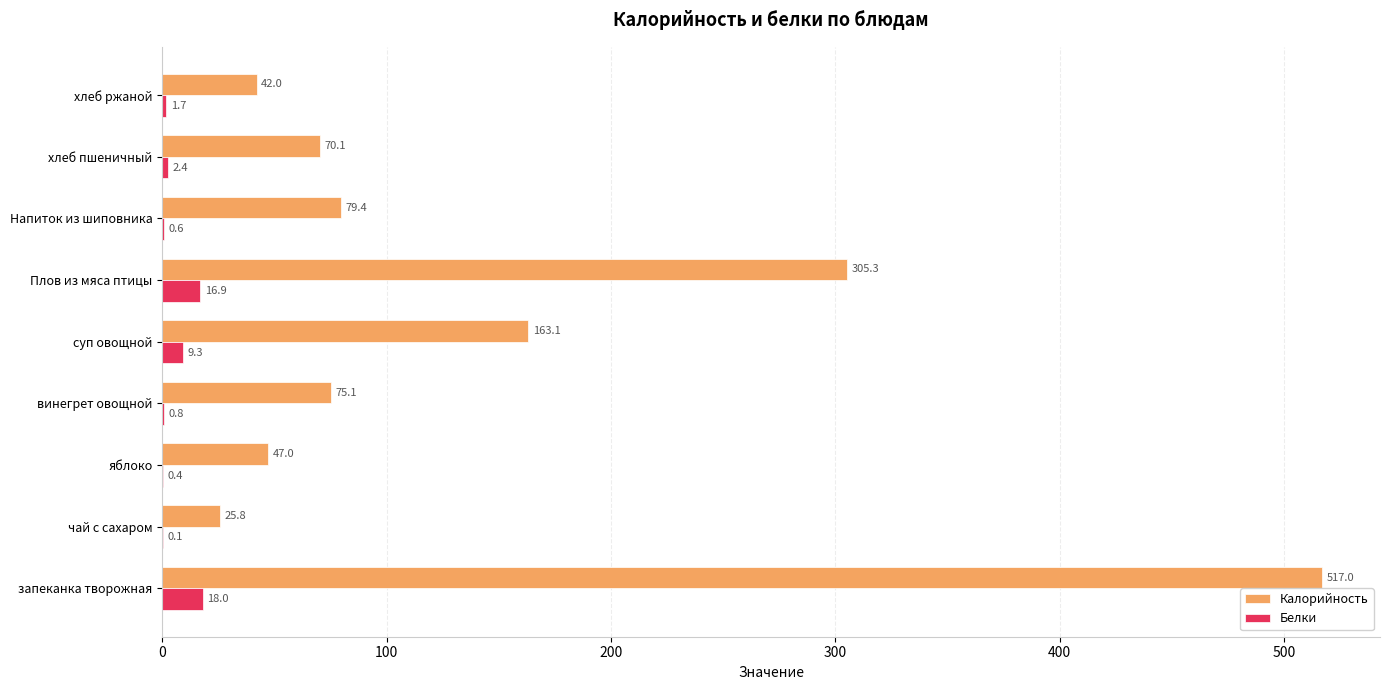

Which series changed the most between Плов из мяса птицы and хлеб ржаной?

Калорийность